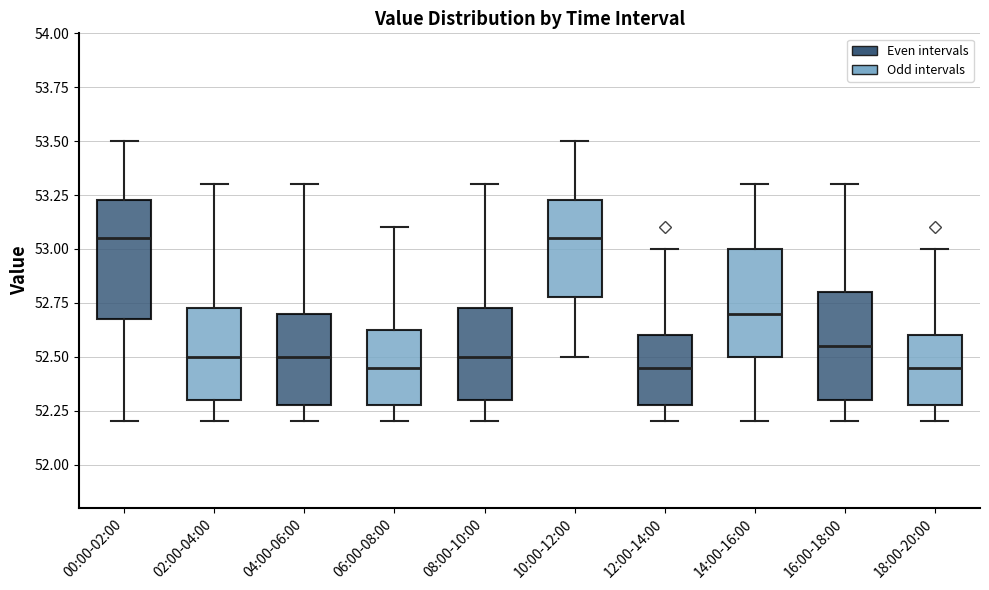

Where does the median line of the box for 14:00-16:00 sit on the y-axis? The values are not printed on the chart, so give them approximately, as read against the axis.

52.70